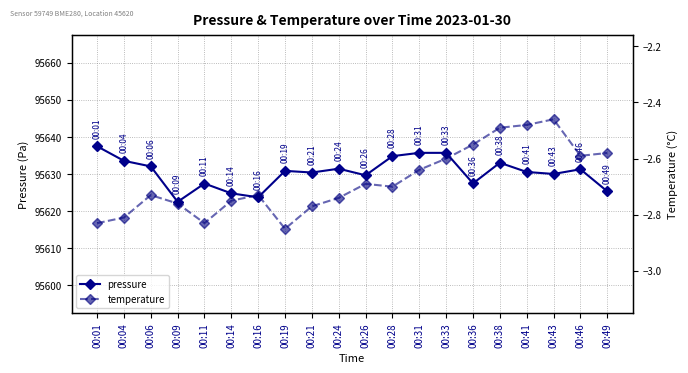

At which category does temperature reach its first local valley?

00:11